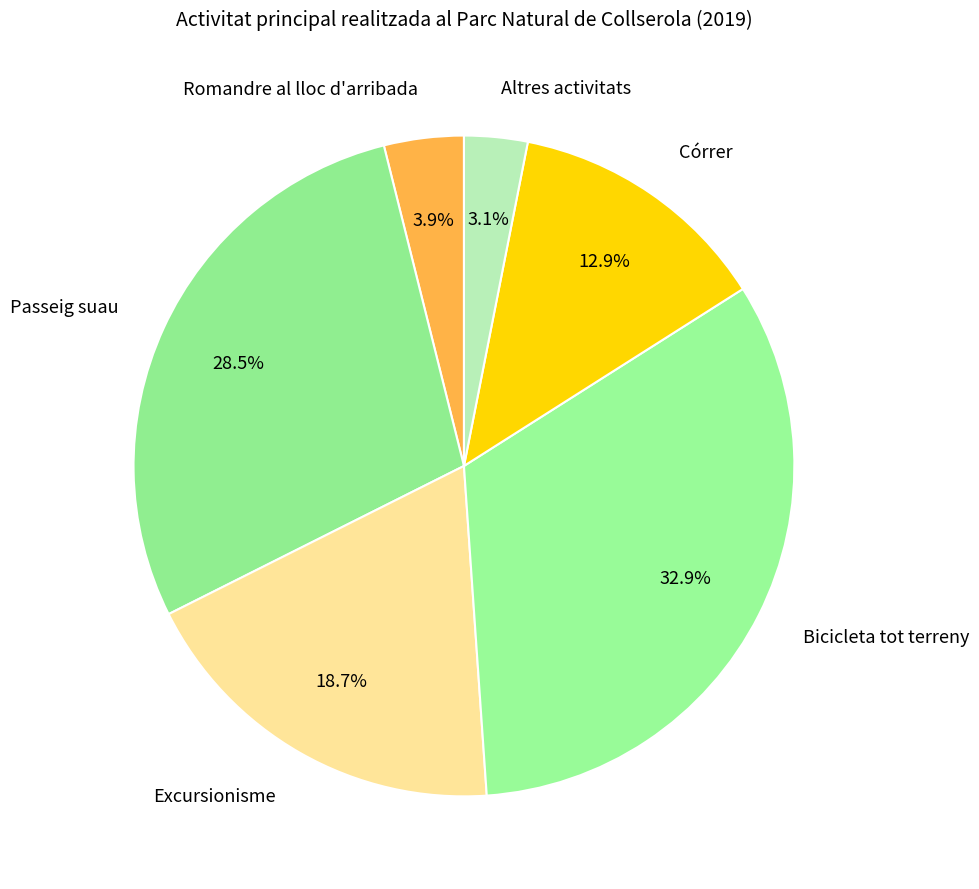

Does Altres activitats represent more than half of the total?

No